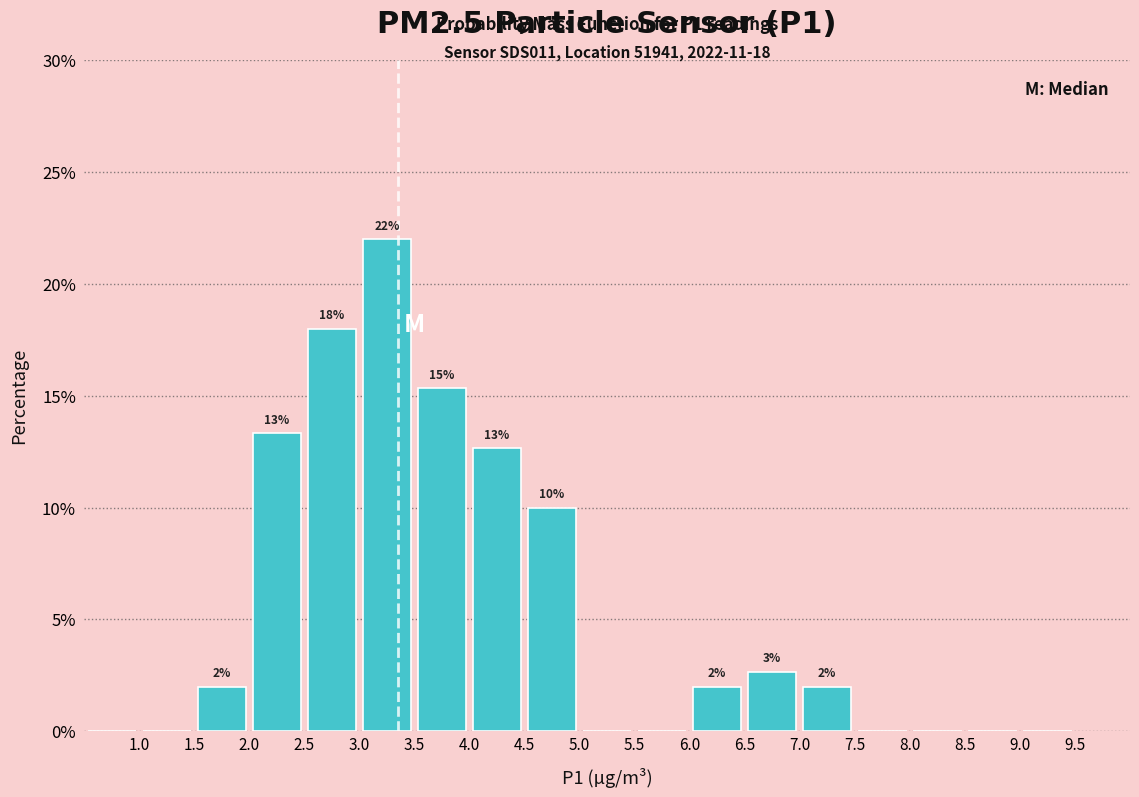

Which range on the x-axis has the tallest bar?

3.0 to 3.5